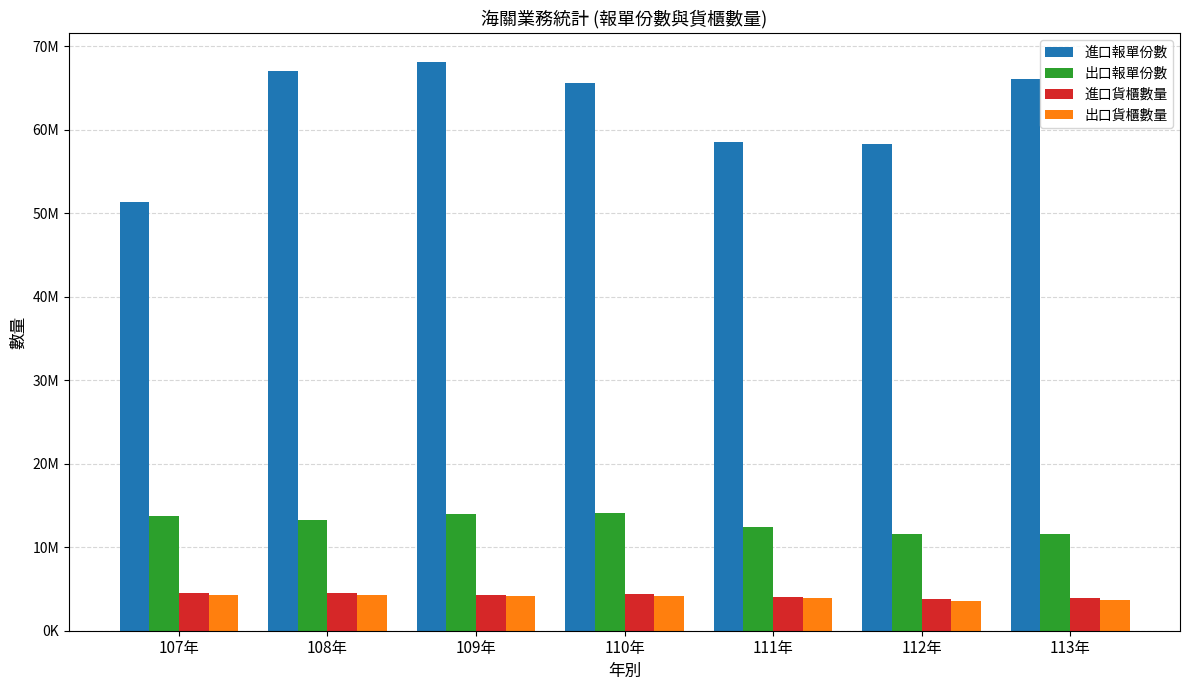

What are all the series names shown in the legend?

進口報單份數, 出口報單份數, 進口貨櫃數量, 出口貨櫃數量